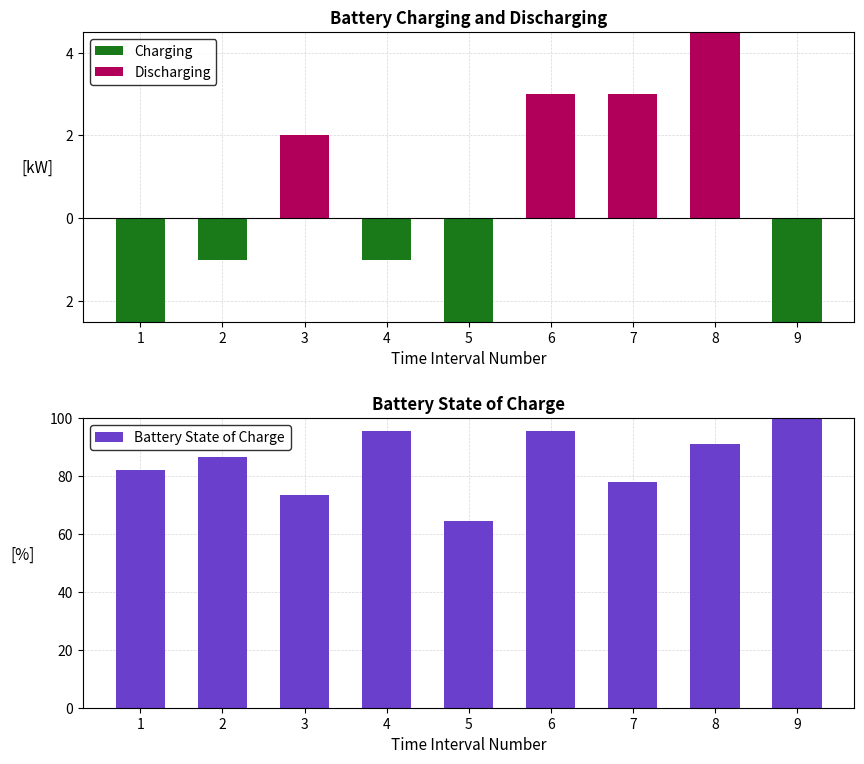

What is the average value of the Battery State of Charge series?

85.2